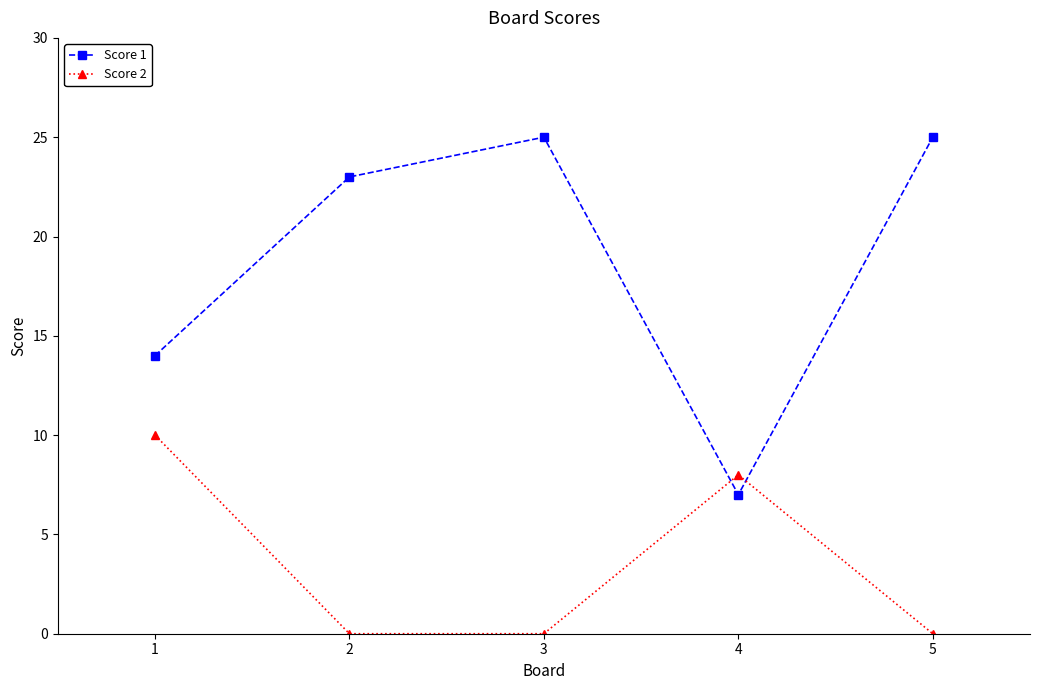

How many data points does each series have?

5